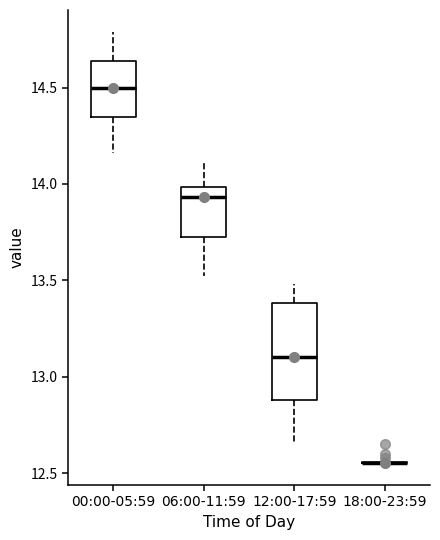

Reading left to right, read every box against the y-axis: the position of its median line, the range the box covers, and the ends of its whiskers. The values are not printed on the chart, so give them approximately, as read against the axis.

00:00-05:59: median 14.50, box 14.35 to 14.65, whiskers 14.15 to 14.80
06:00-11:59: median 13.95, box 13.70 to 14.00, whiskers 13.50 to 14.10
12:00-17:59: median 13.10, box 12.90 to 13.40, whiskers 12.65 to 13.50
18:00-23:59: box collapsed to a line at 12.55, whiskers 12.55 to 12.55